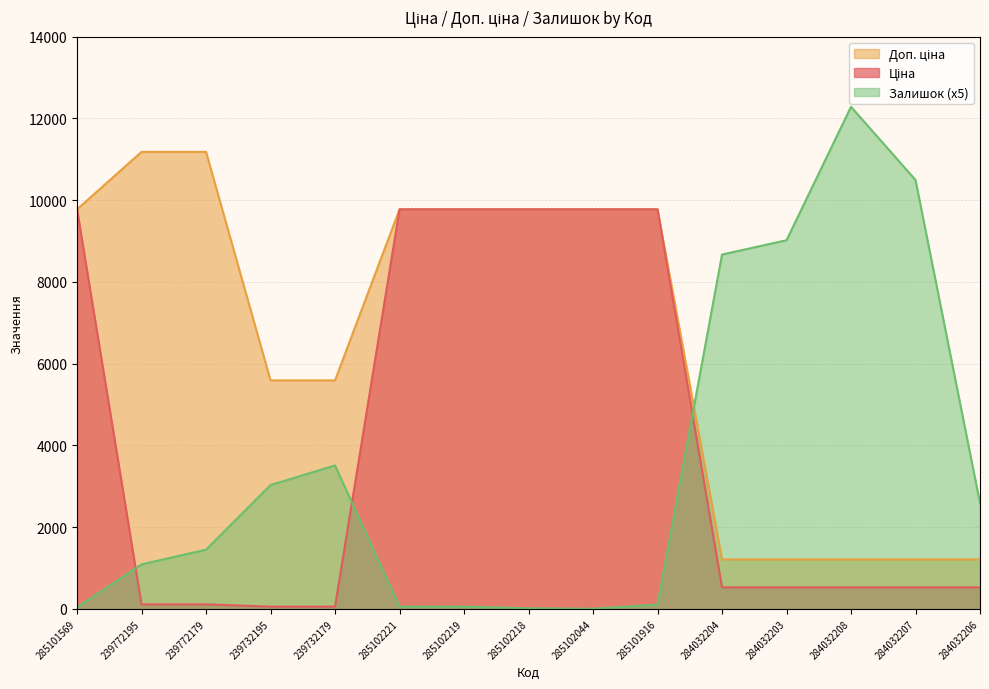

The value of Залишок at 284032204 is 2691.2. True or false?

False